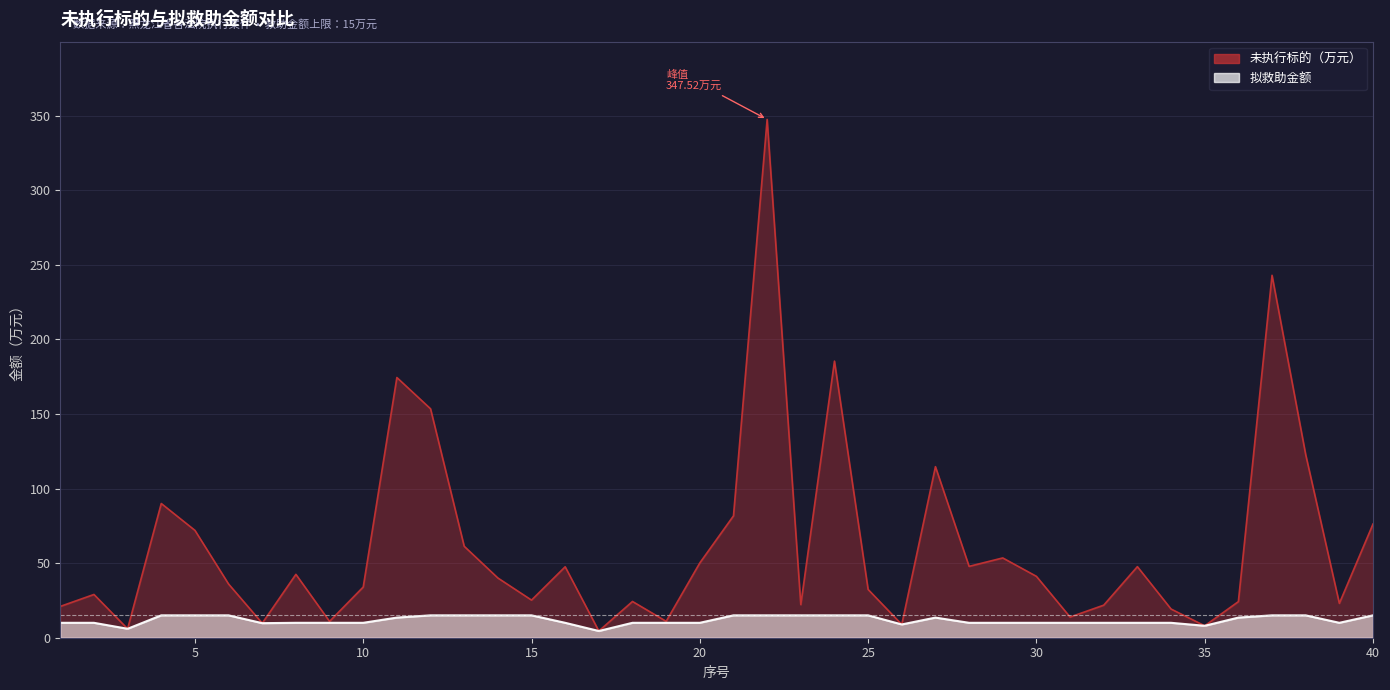

What is the lowest value of the 拟救助金额 series?

4.5